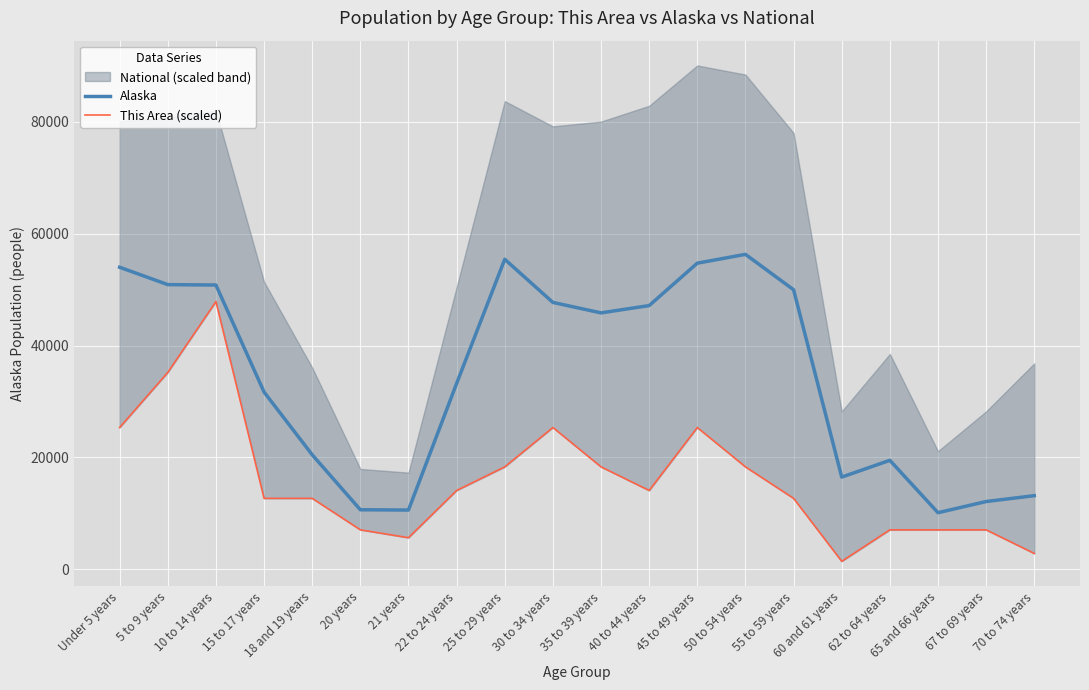

Rank the series by their average value, from lowest to highest.

This Area (scaled), Alaska